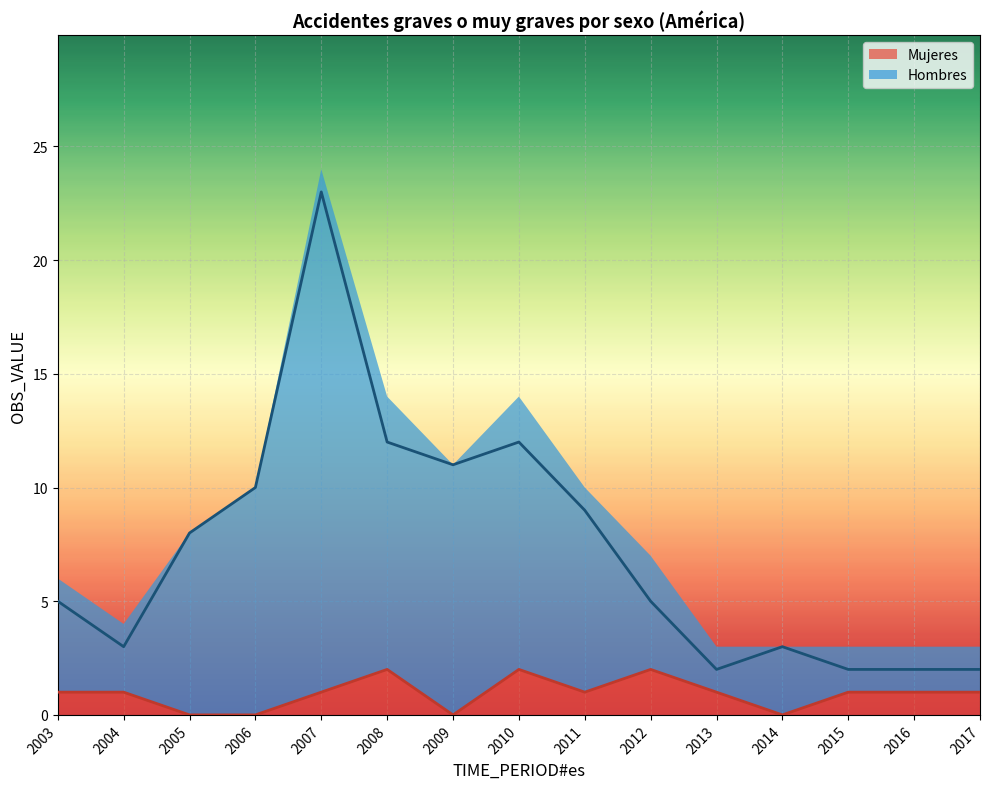

Reading left to right, extract all data points from this chart.

Mujeres: 2003=1	2004=1	2005=0	2006=0	2007=1	2008=2	2009=0	2010=2	2011=1	2012=2	2013=1	2014=0	2015=1	2016=1	2017=1
Hombres: 2003=5	2004=3	2005=8	2006=10	2007=23	2008=12	2009=11	2010=12	2011=9	2012=5	2013=2	2014=3	2015=2	2016=2	2017=2